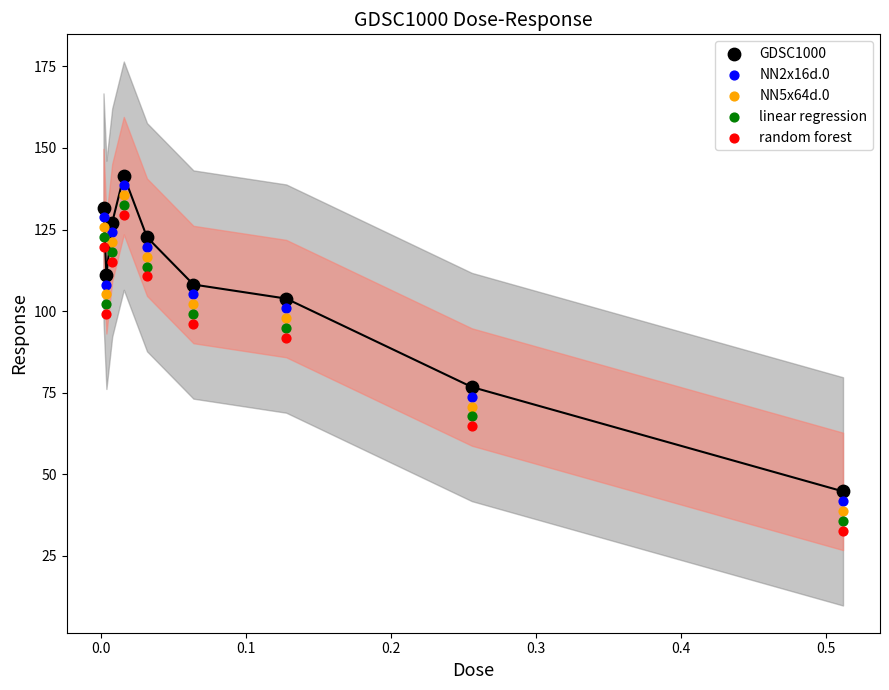

In the random forest series, what Y value is closest to 81?

91.8